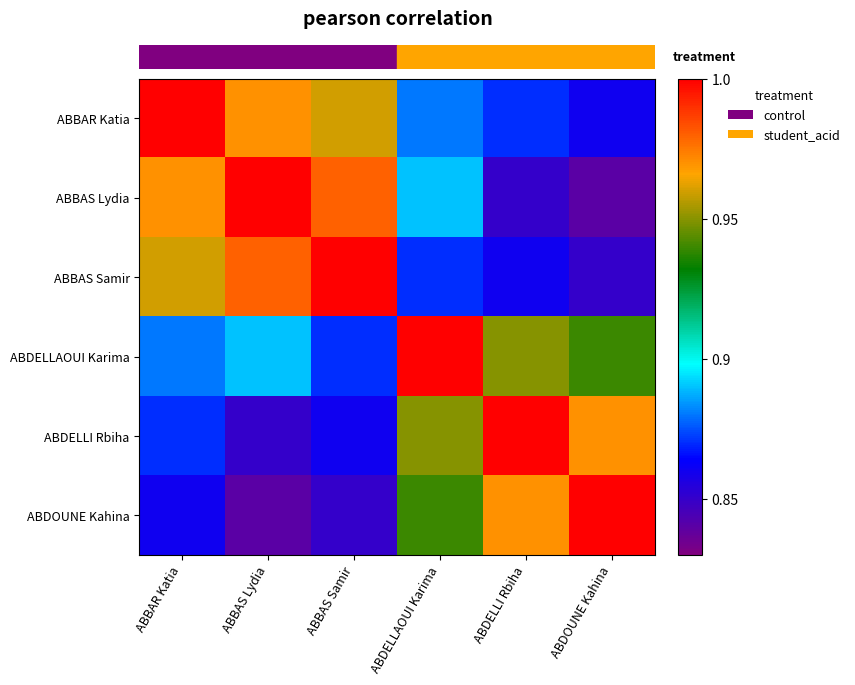

Count the number of categories in the chart.

6